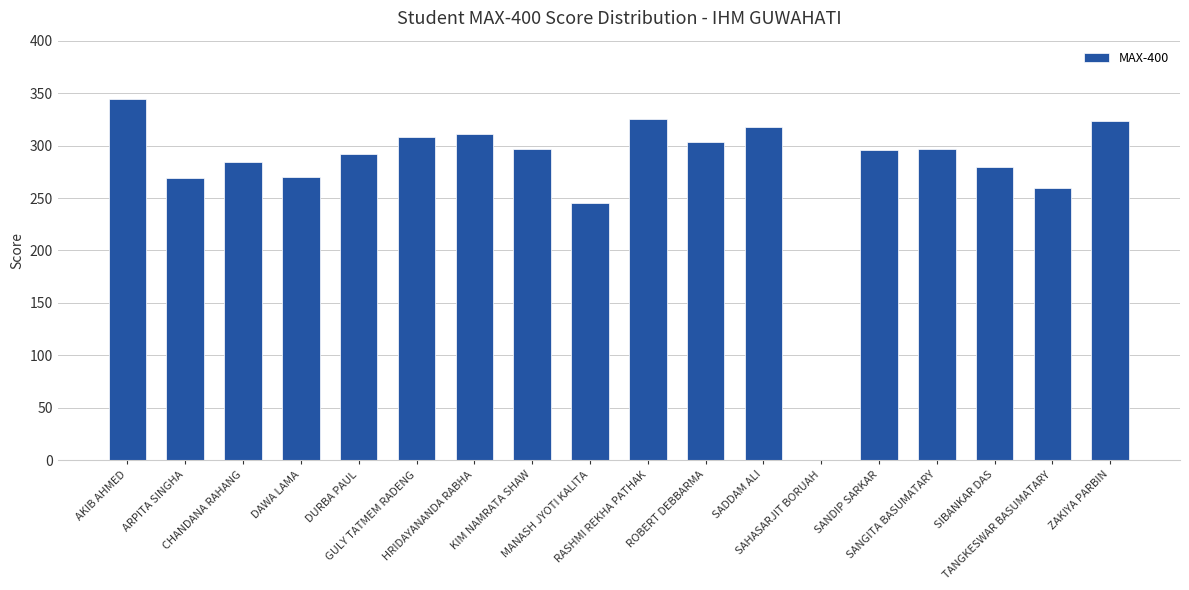

Which has a higher value, ROBERT DEBBARMA or MANASH JYOTI KALITA?

ROBERT DEBBARMA